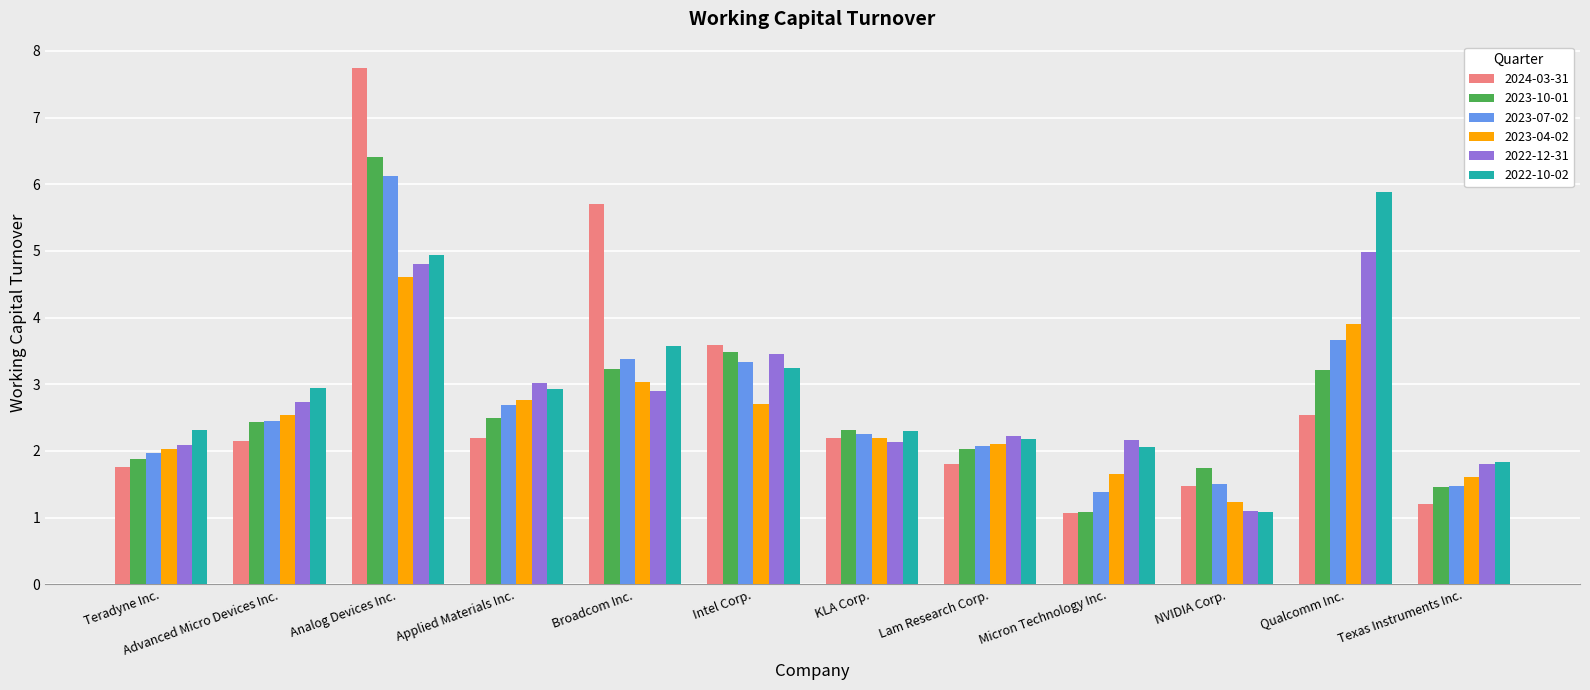

Where is 2024-03-31 nearest to the value 4?

Intel Corp.